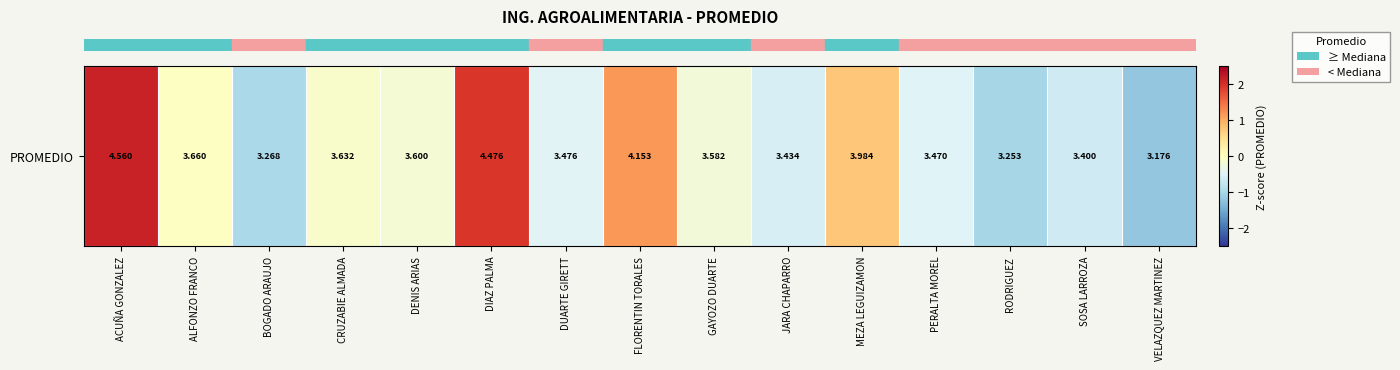

List the labels in order of value, largest first.

ACUÑA GONZALEZ, DIAZ PALMA, FLORENTIN TORALES, MEZA LEGUIZAMON, ALFONZO FRANCO, CRUZABIE ALMADA, DENIS ARIAS, GAYOZO DUARTE, DUARTE GIRETT, PERALTA MOREL, JARA CHAPARRO, SOSA LARROZA, BOGADO ARAUJO, RODRIGUEZ, VELAZQUEZ MARTINEZ